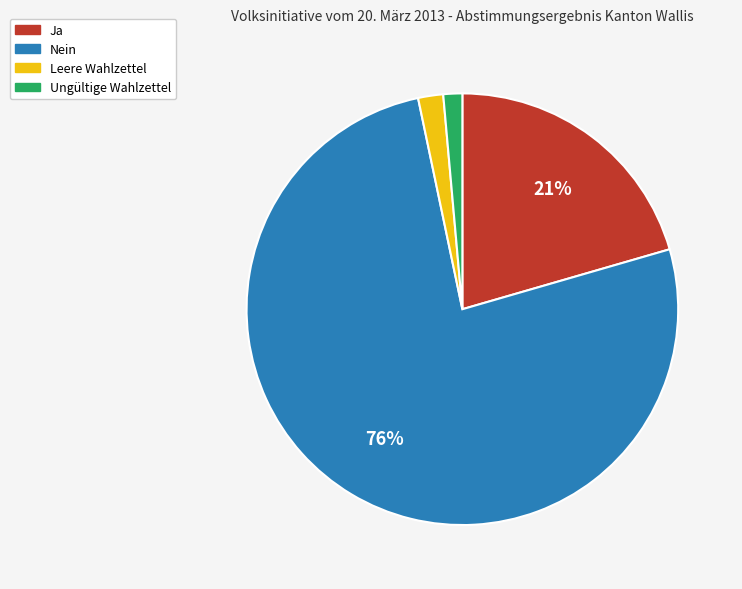

Is Ja the majority of the pie?

No